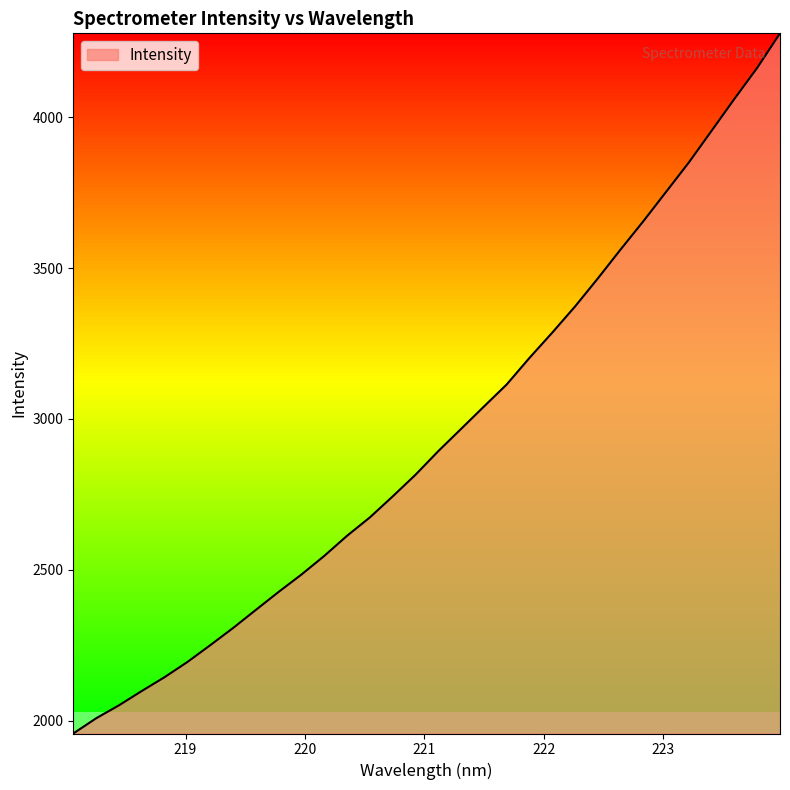

What is the smallest value displayed?

1957.4